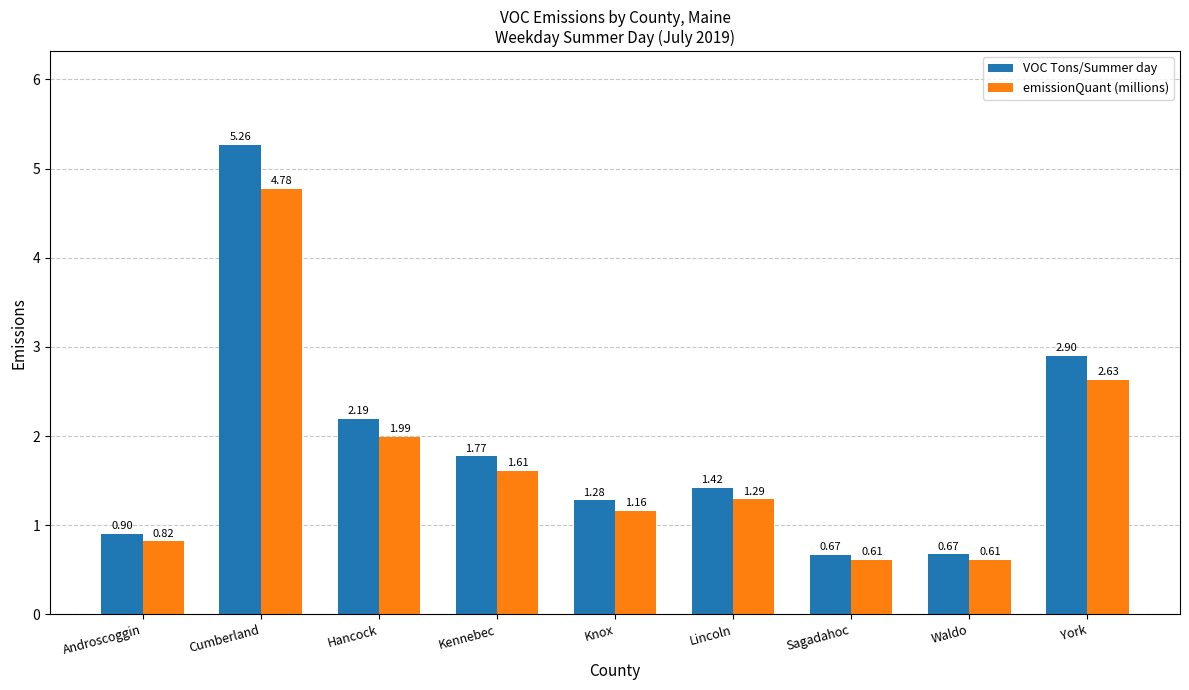

Which series has the largest range (max minus min)?

VOC Tons/Summer day